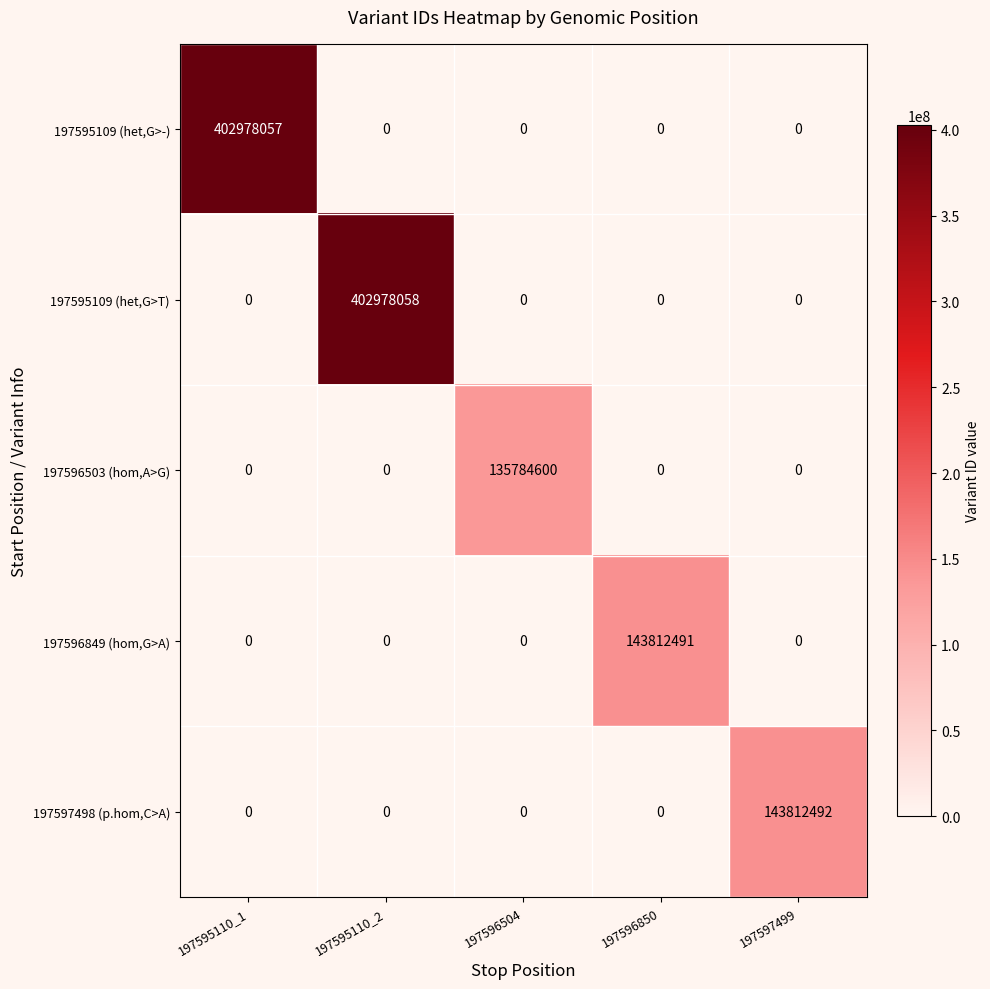

At which category does the chart reach its peak across all series?

197595110_2